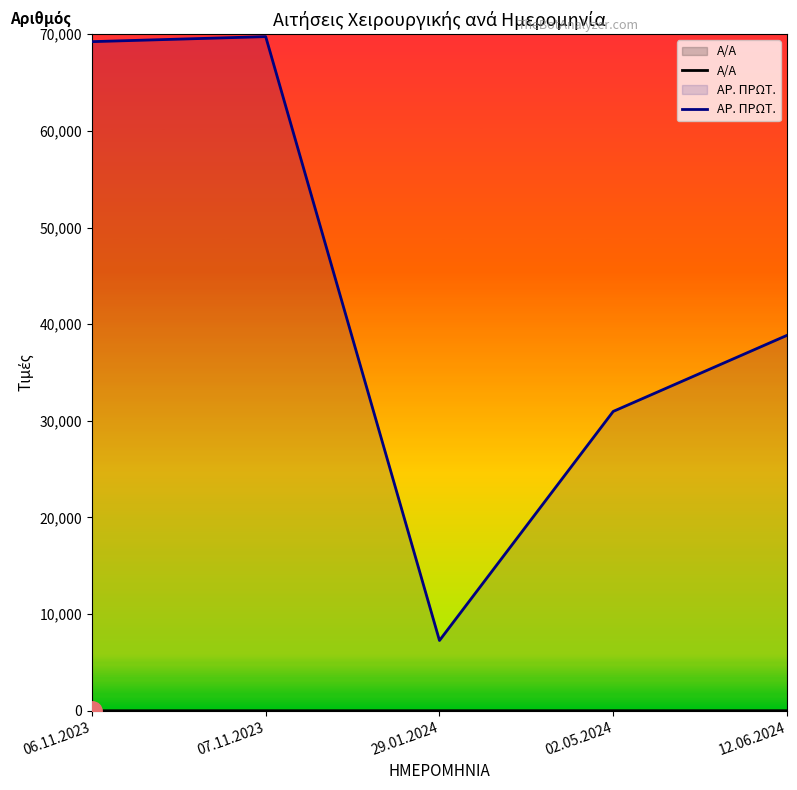

Is the value of Α/Α at 07.11.2023 greater than the value of ΑΡ. ΠΡΩΤ. at 29.01.2024?

No